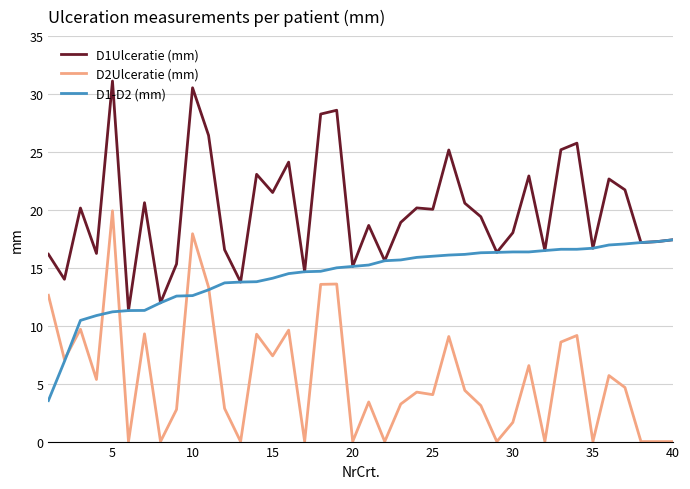

Does the chart have visible grid lines?

Yes